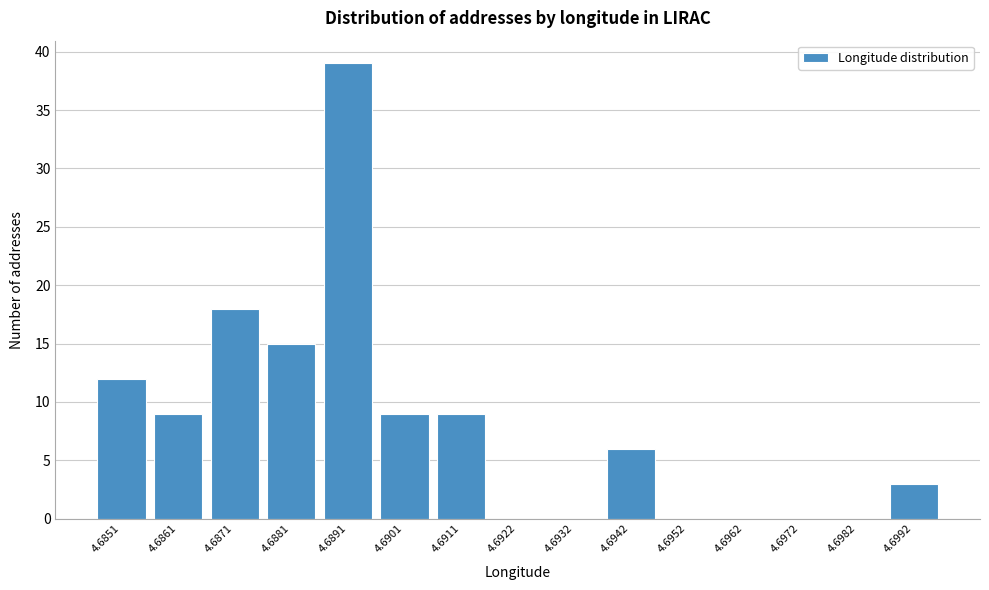

Reading right to left, list all the values displayed in this chart.

4.6992=3	4.6982=0	4.6972=0	4.6962=0	4.6952=0	4.6942=6	4.6932=0	4.6922=0	4.6911=9	4.6901=9	4.6891=39	4.6881=15	4.6871=18	4.6861=9	4.6851=12